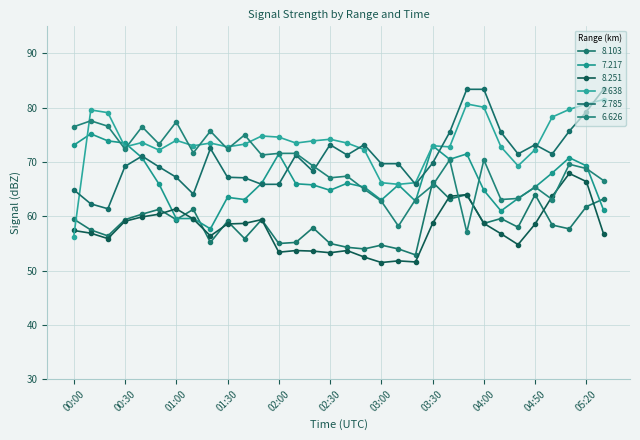

What is the difference between the maximum and minimum values in the 8.251 series?

16.4